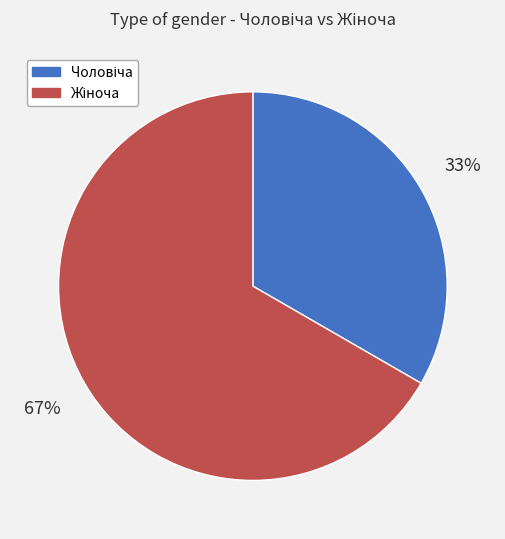

Is there a majority slice in this chart?

Yes